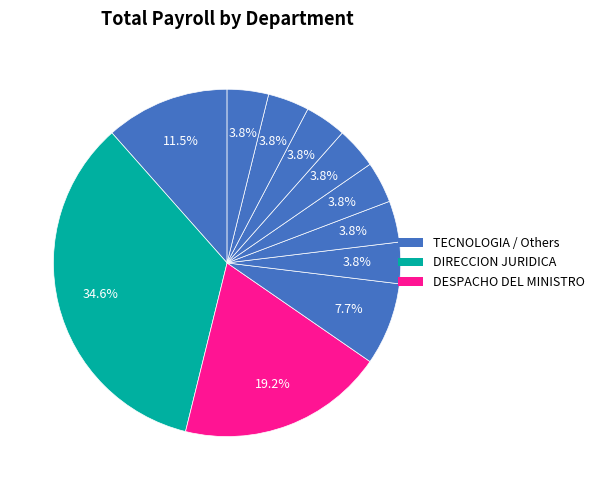

How many segments does this pie chart have?

11